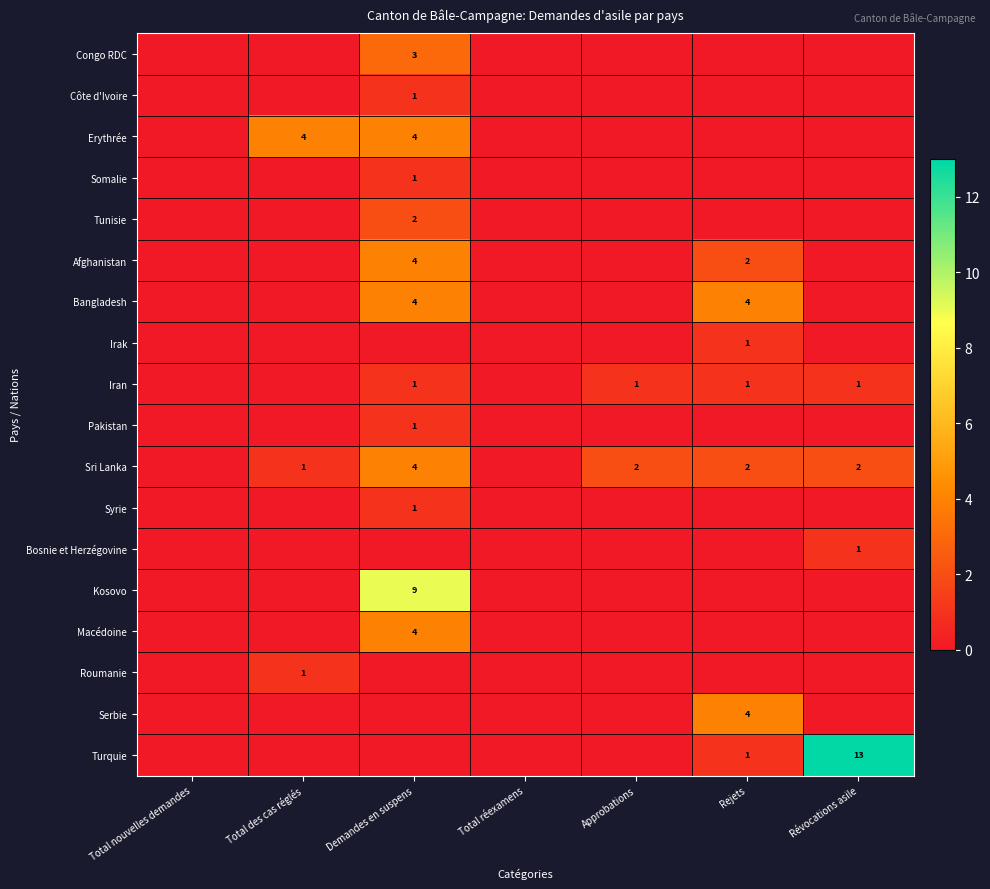

What is the total value across all series at Révocations asile?

17